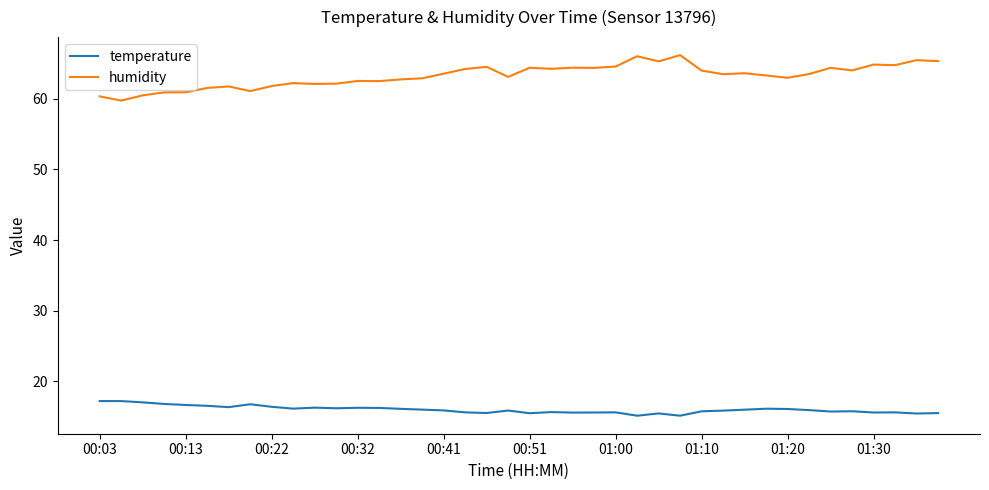

Does the chart have visible grid lines?

No